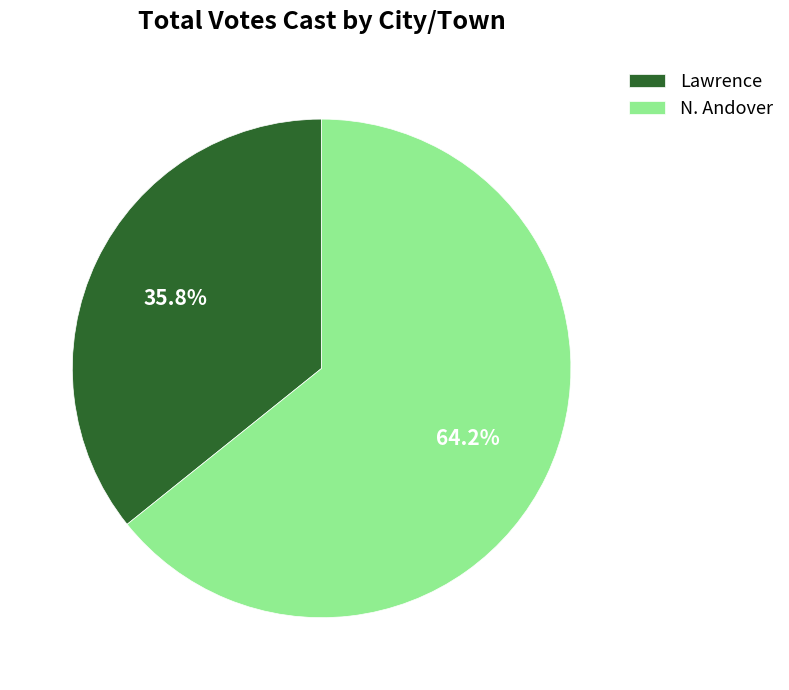

How much of the chart is everything except N. Andover?

35.8%